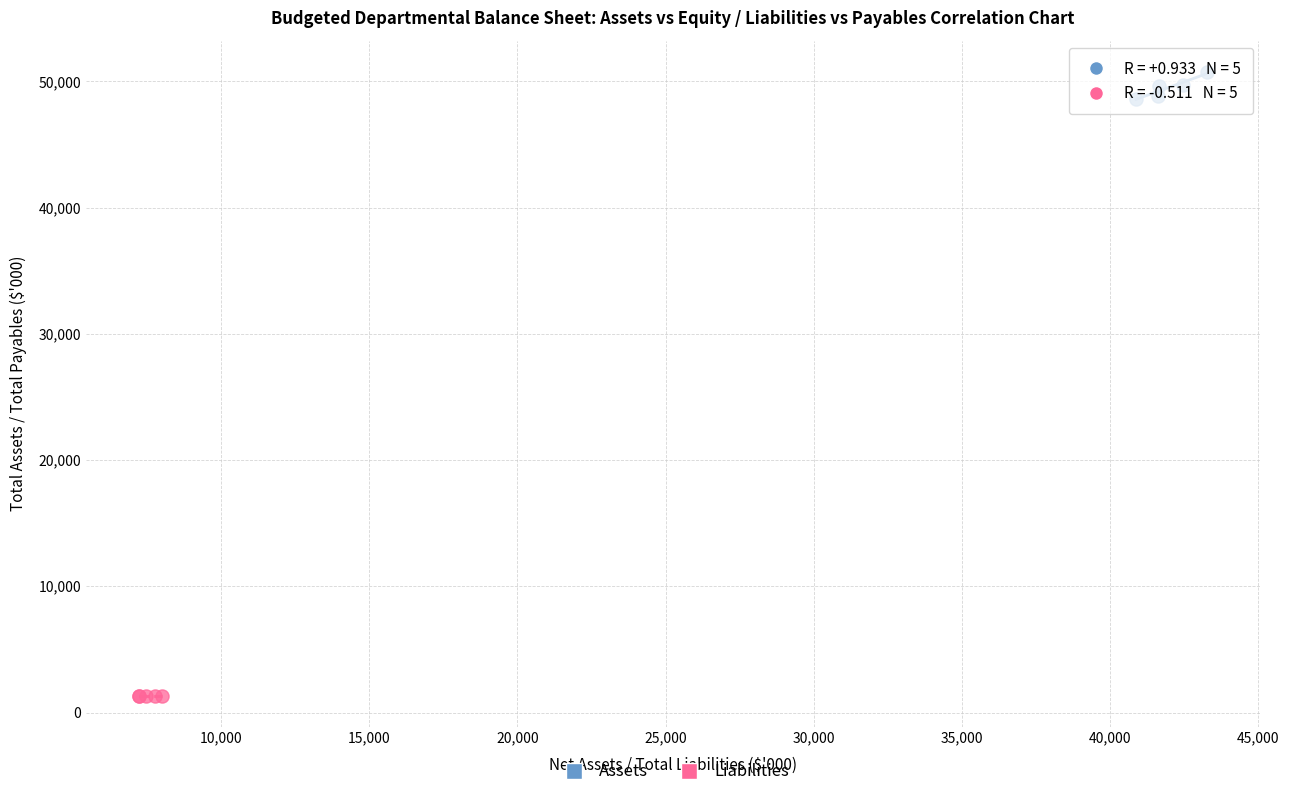

Which series reaches the maximum Y coordinate?

Assets